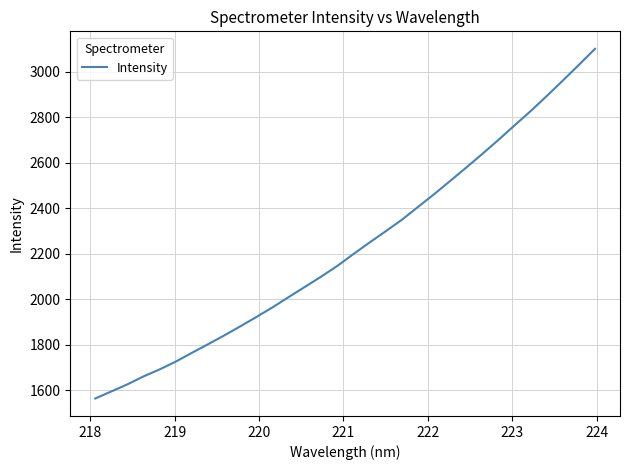

What is the greatest value displayed?

3101.3